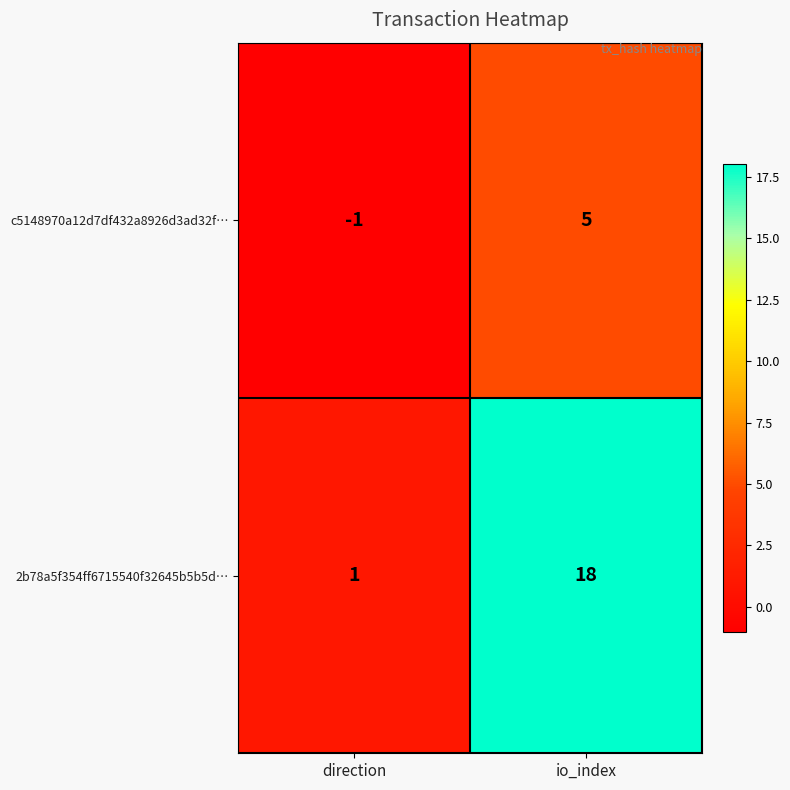

What is the difference between the c5148970a12d7df432a8926d3ad32f… values at io_index and direction?

6